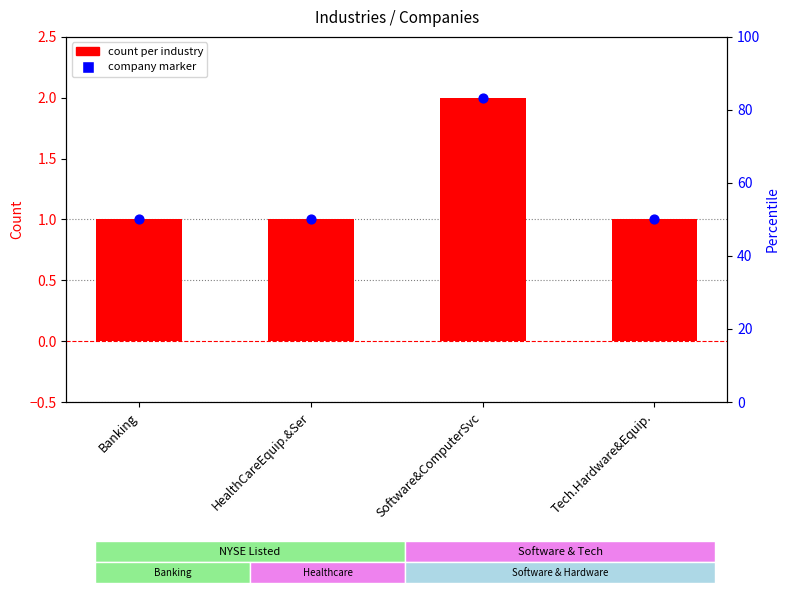

Is the value of Count markers at Tech.Hardware&Equip. greater than the value of Count at Tech.Hardware&Equip.?

No